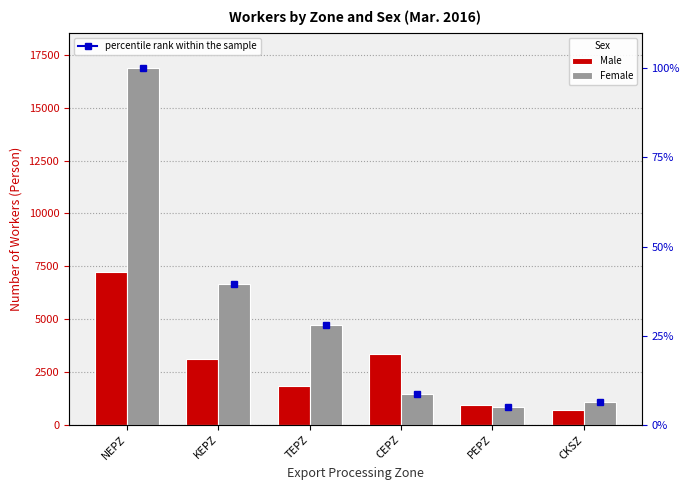

What is the total value across all series at NEPZ?

24064